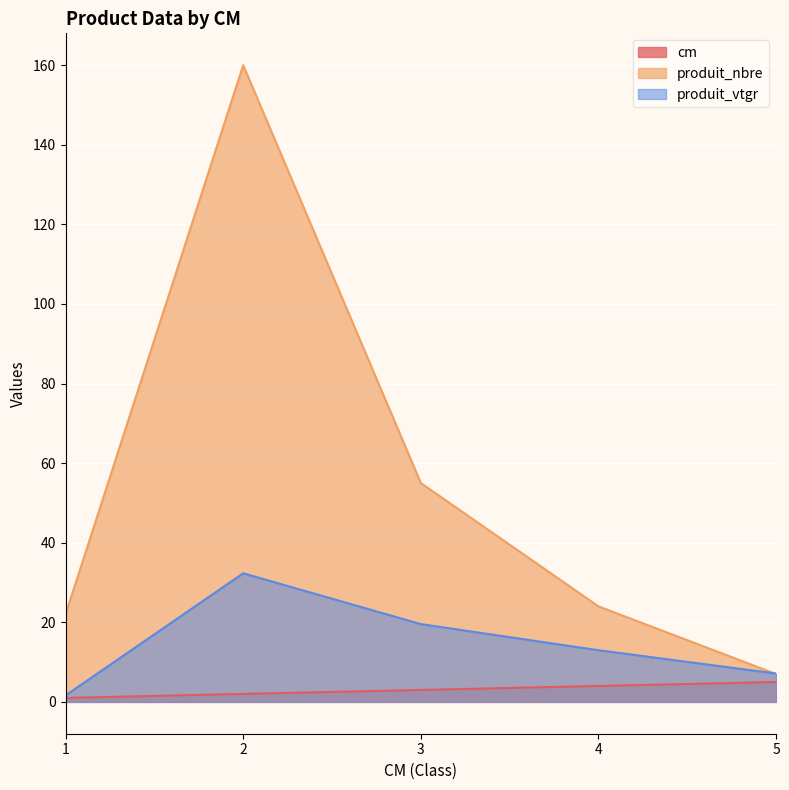

What is the difference between the second highest and minimum values in the produit_nbre series?

48.0